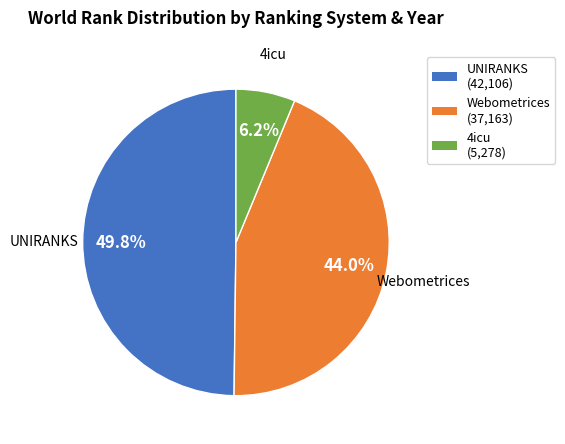

How many slices are in this pie chart?

3